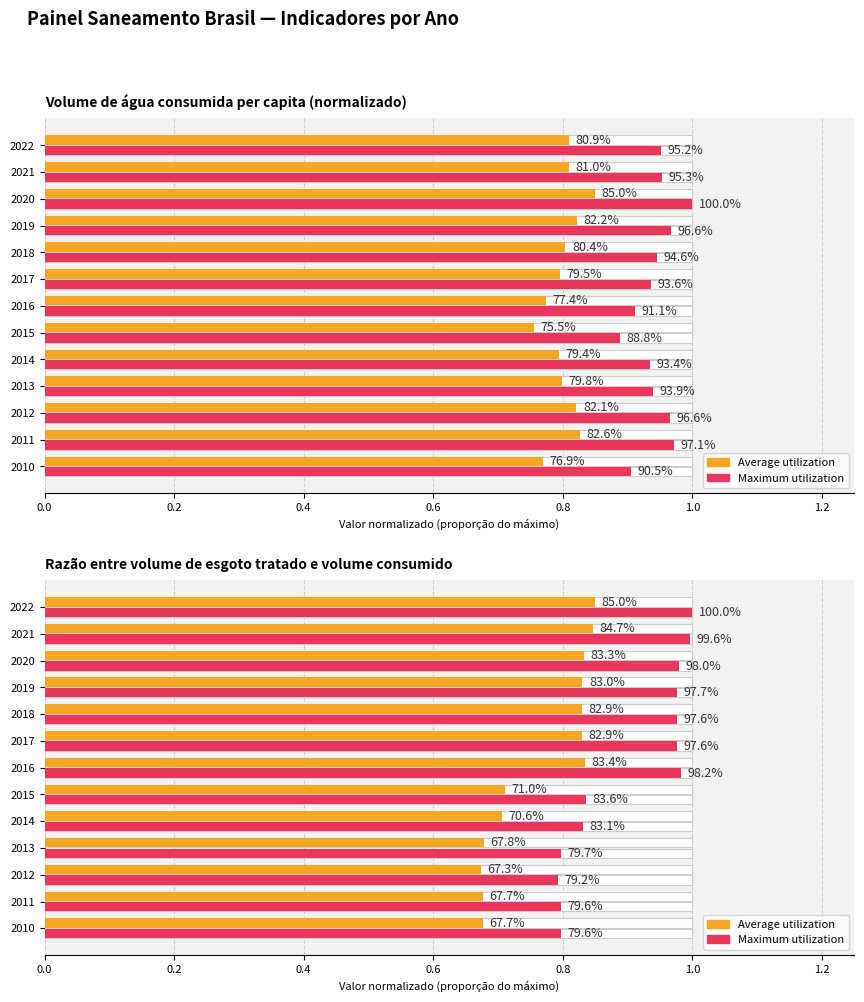

What is the label of the 8th bar from the right?

1.0